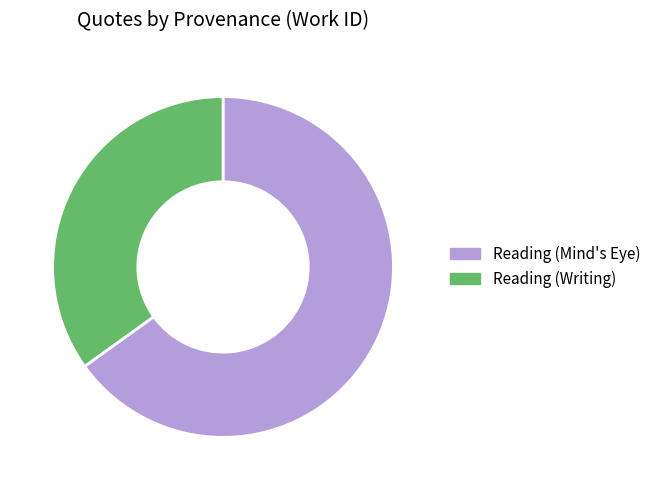

The Reading (Writing) slice represents 35% of the pie. True or false?

True